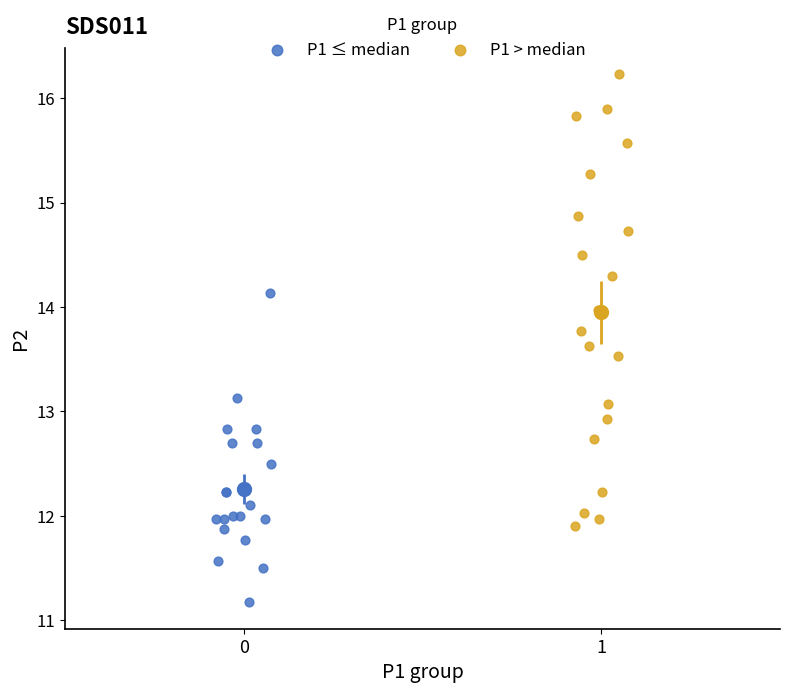

Which series contains the highest Y value?

P1 > median